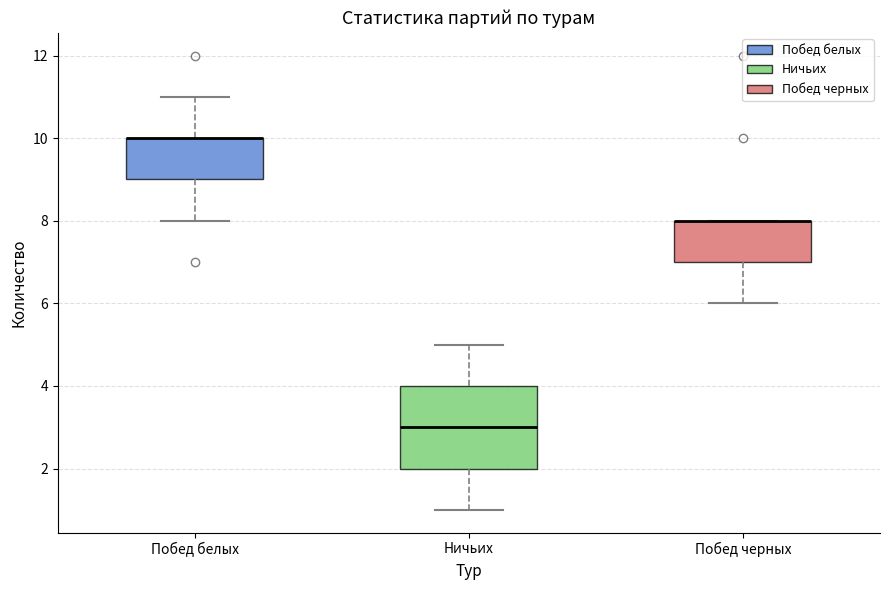

Where is the lower edge of the box for Ничьих on the y-axis? The values are not printed on the chart, so give them approximately, as read against the axis.

2